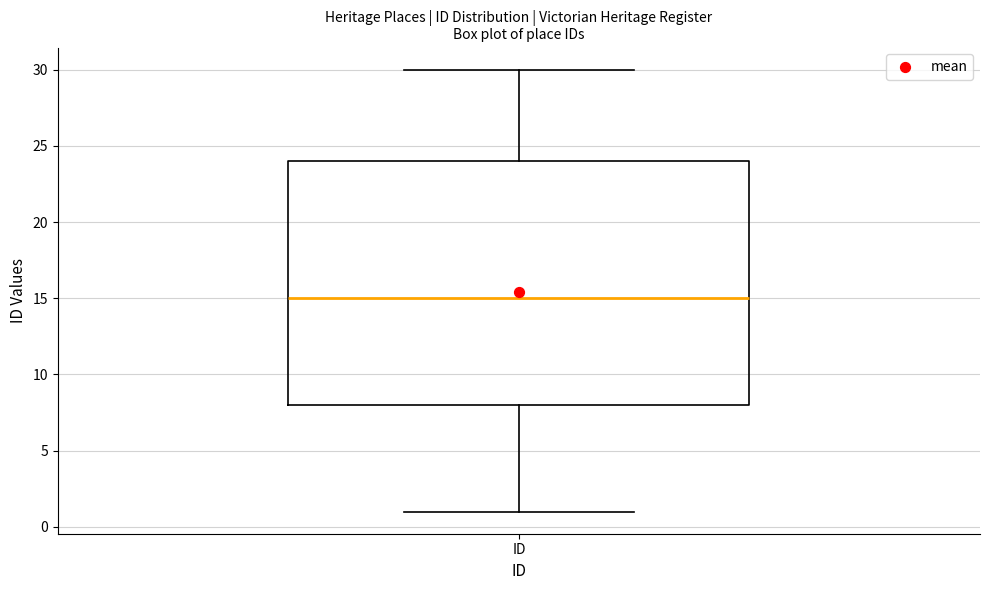

Read this box plot against the y-axis: the position of the median line, the range covered by the box, and the ends of both whiskers. The values are not printed on the chart, so give them approximately, as read against the axis.

median 15, box 8 to 24, whiskers 1 to 30